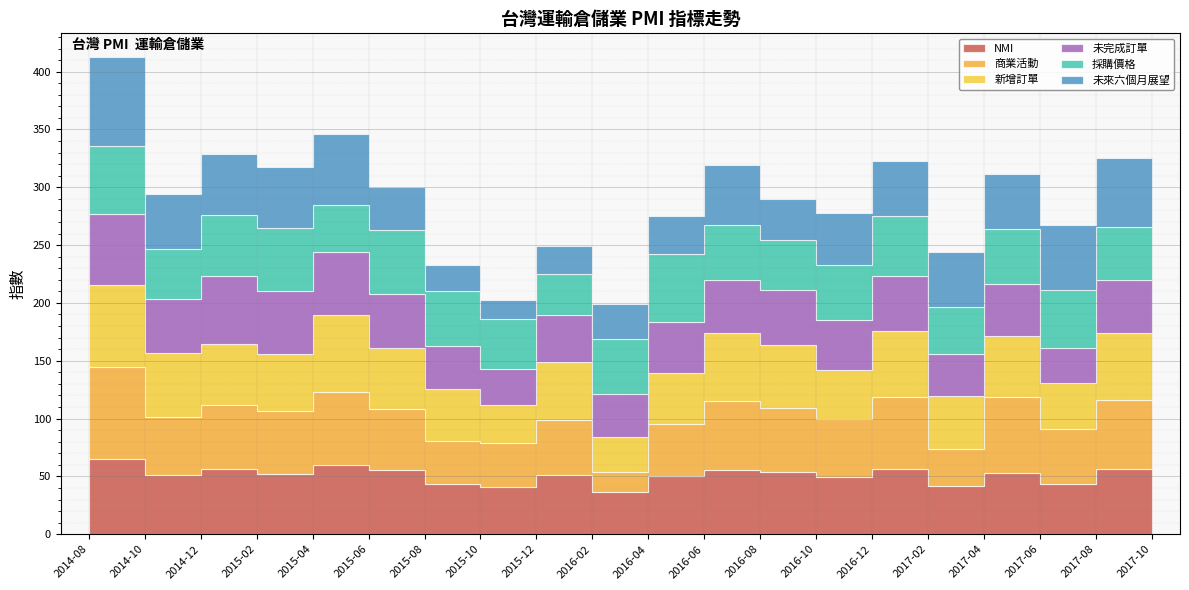

At which category does the chart reach its minimum across all series?

2015-10